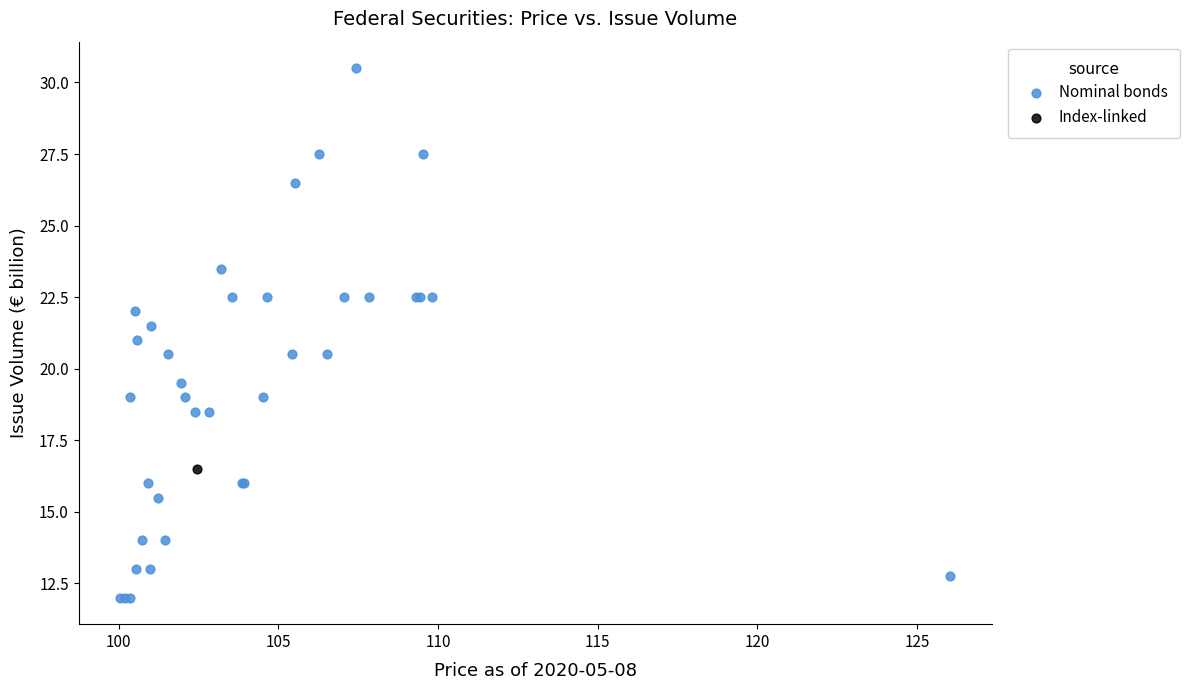

What are all the series names shown in the legend?

Nominal bonds, Index-linked